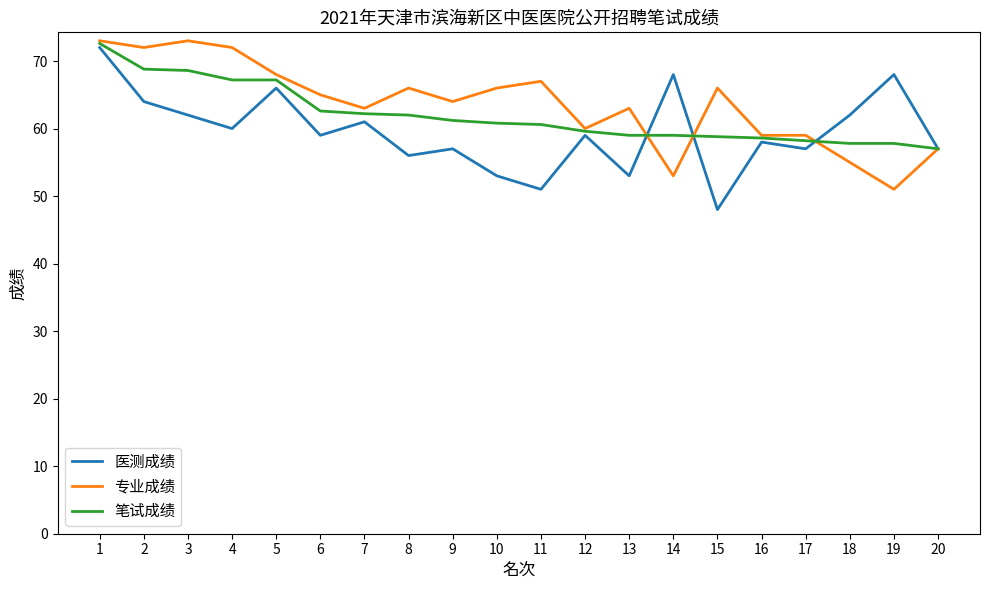

What is the smallest value displayed?

48.0